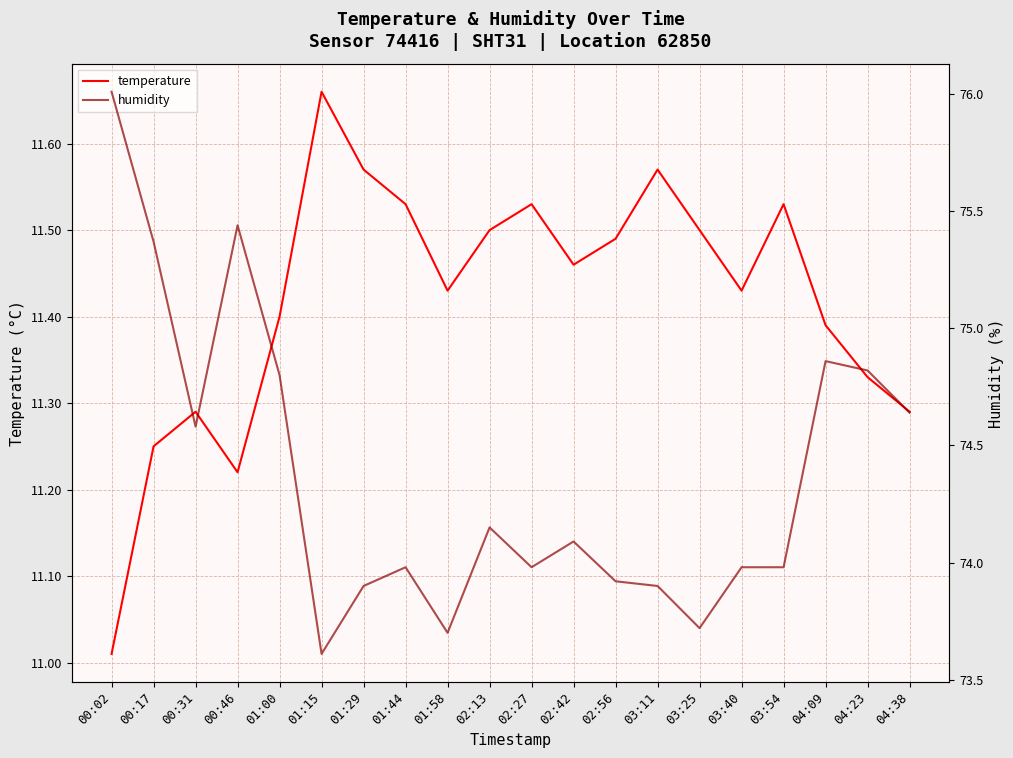

True or false: humidity and temperature intersect in this chart.

False